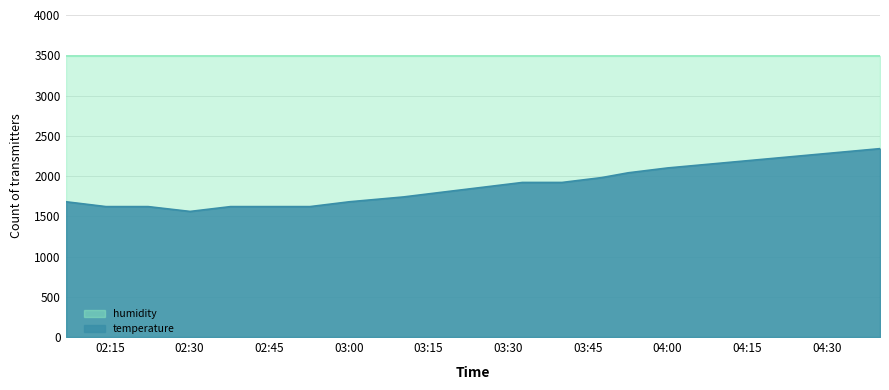

What is the label of the 1st point from the left?

2023-03-07T02:06:47